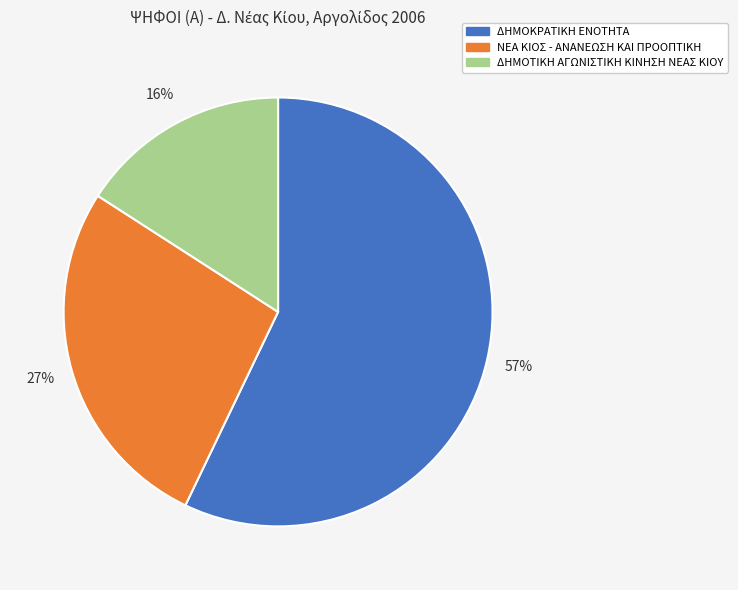

Which category accounts for the majority?

ΔΗΜΟΚΡΑΤΙΚΗ ΕΝΟΤΗΤΑ